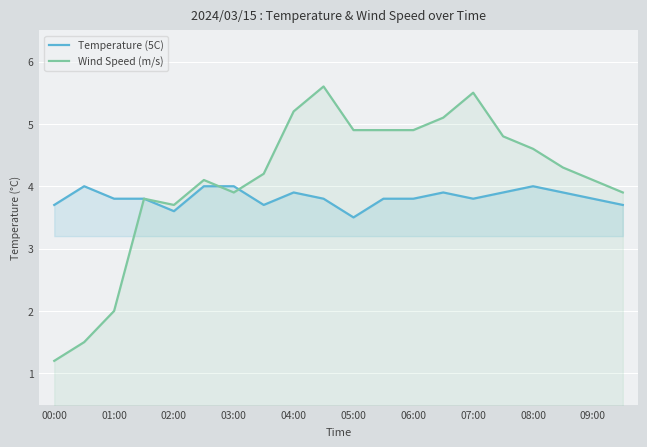

Is it true that Temperature (5C) equals 4.0 at 03:00?

True